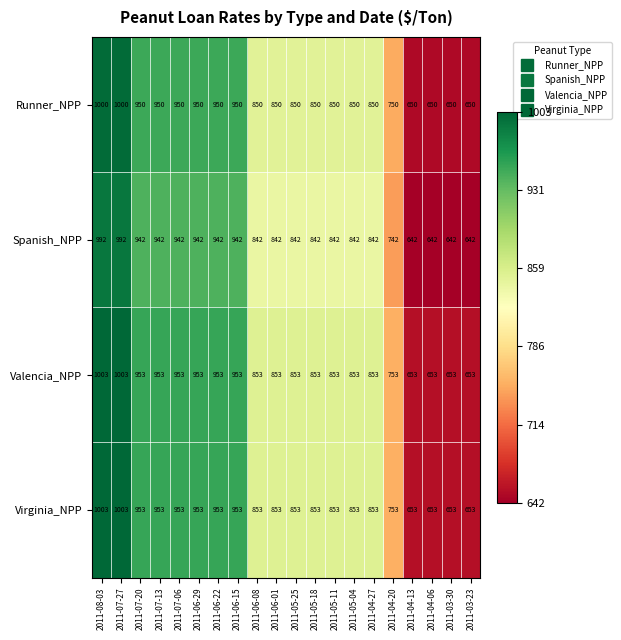

Is the value of Valencia_NPP at 2011-07-27 greater than the value of Spanish_NPP at 2011-07-13?

Yes